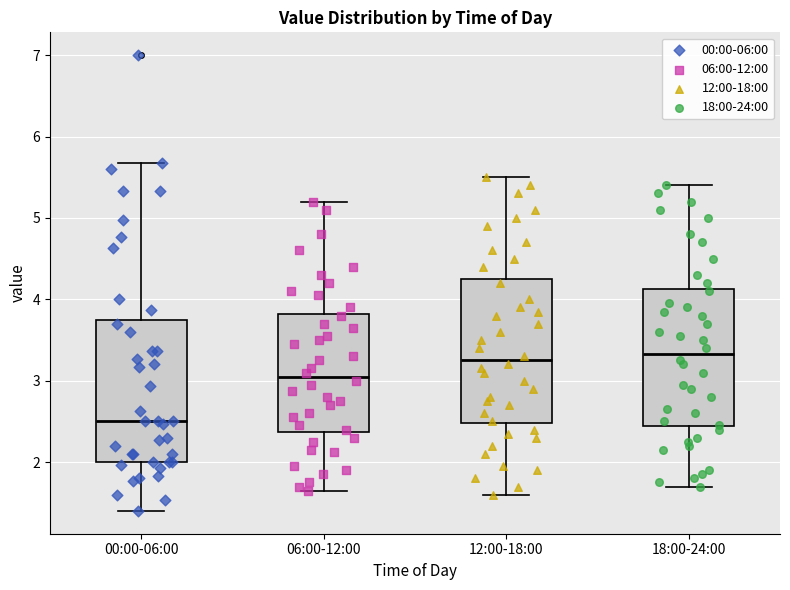

Reading left to right, read every box against the y-axis: the position of its median line, the range the box covers, and the ends of its whiskers. The values are not printed on the chart, so give them approximately, as read against the axis.

00:00-06:00: median 2.5, box 2.0 to 3.7, whiskers 1.4 to 5.7
06:00-12:00: median 3.1, box 2.4 to 3.8, whiskers 1.7 to 5.2
12:00-18:00: median 3.3, box 2.5 to 4.3, whiskers 1.6 to 5.5
18:00-24:00: median 3.3, box 2.4 to 4.1, whiskers 1.7 to 5.4